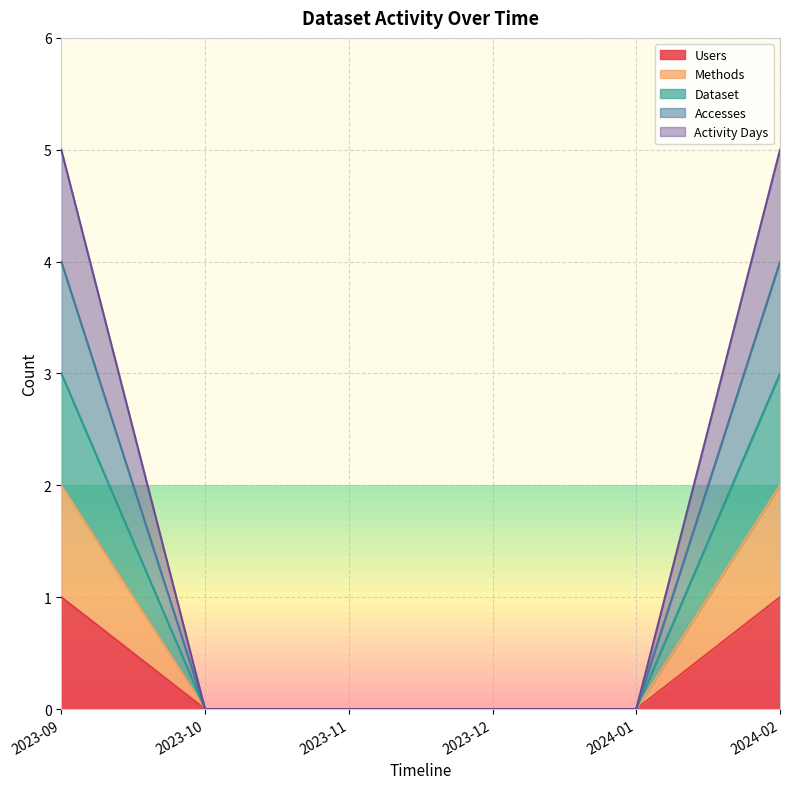

The value of Accesses at 2023-12 is -3. True or false?

False